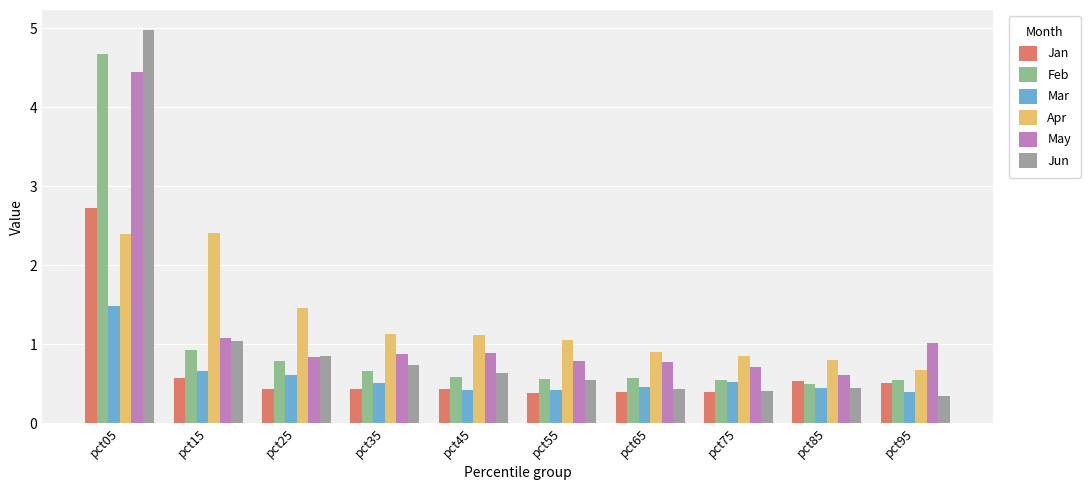

What is the difference between the Apr values at pct95 and pct15?

1.7